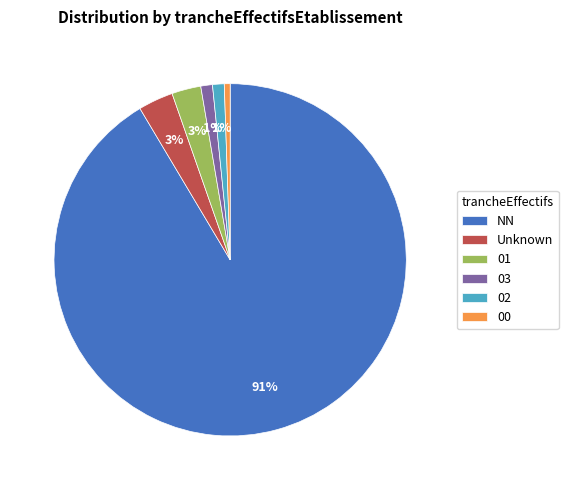

Is the sum of 02 and 03 greater than half?

No